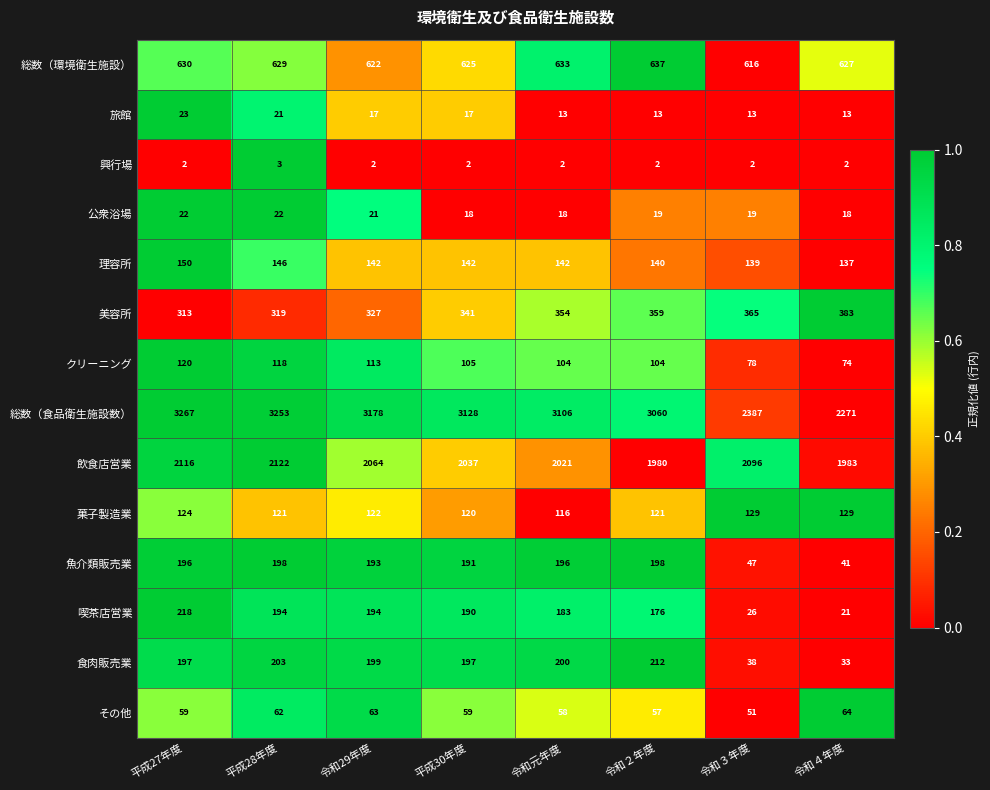

What is the difference between the 魚介類販売業 values at 令和４年度 and 平成30年度?

150